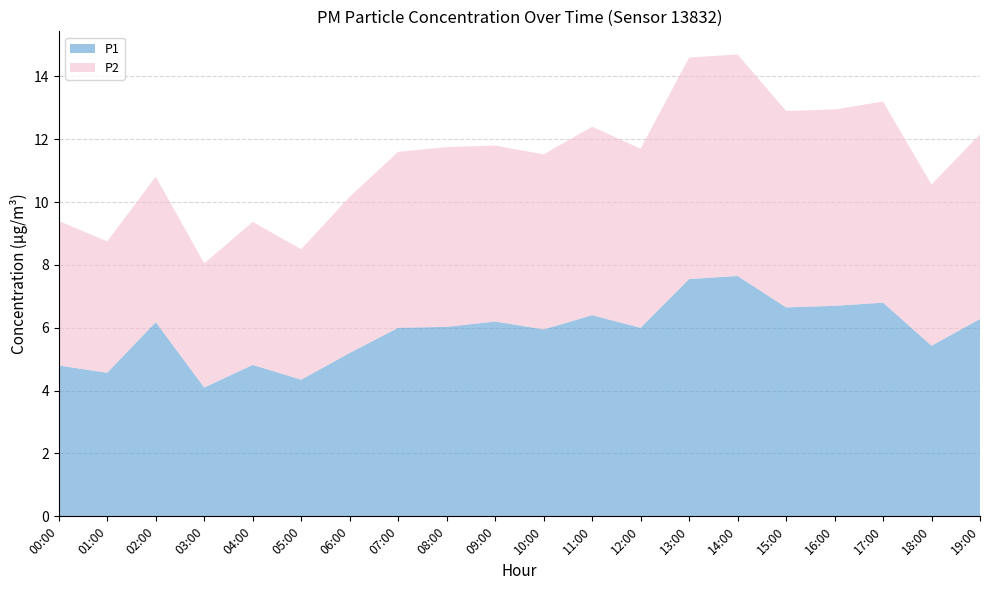

Reading left to right, extract all data points from this chart.

P1: 4.8	4.6	6.2	4.1	4.8	4.3	5.2	6.0	6.0	6.2	6.0	6.4	6.0	7.5	7.7	6.7	6.7	6.8	5.4	6.3
P2: 4.6	4.2	4.6	4.0	4.5	4.2	5.0	5.6	5.7	5.6	5.6	6.0	5.7	7.0	7.0	6.2	6.2	6.4	5.1	5.9